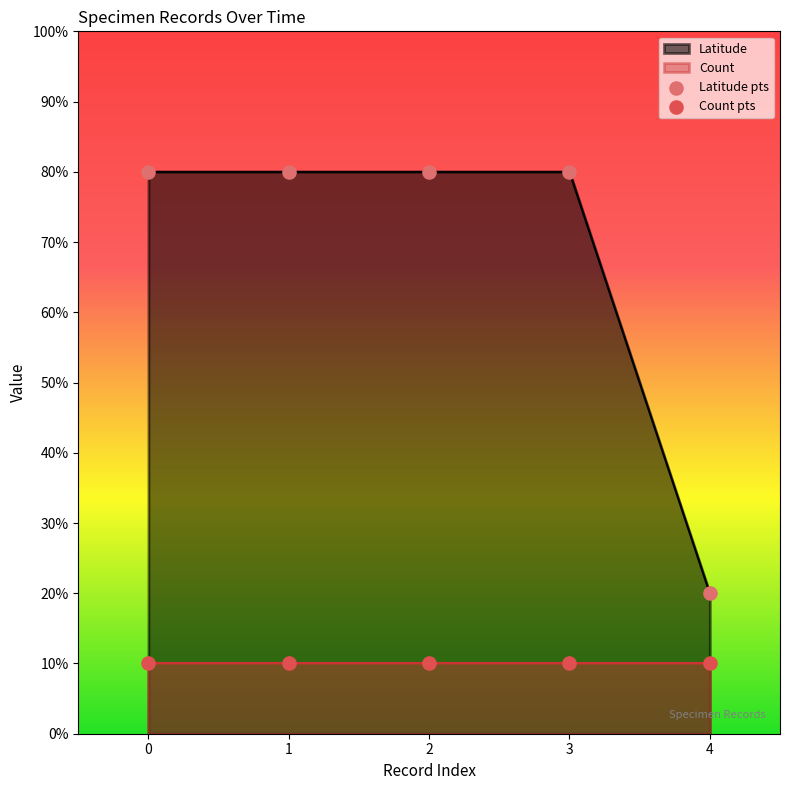

Which series has the largest Y range (max minus min)?

Latitude pts